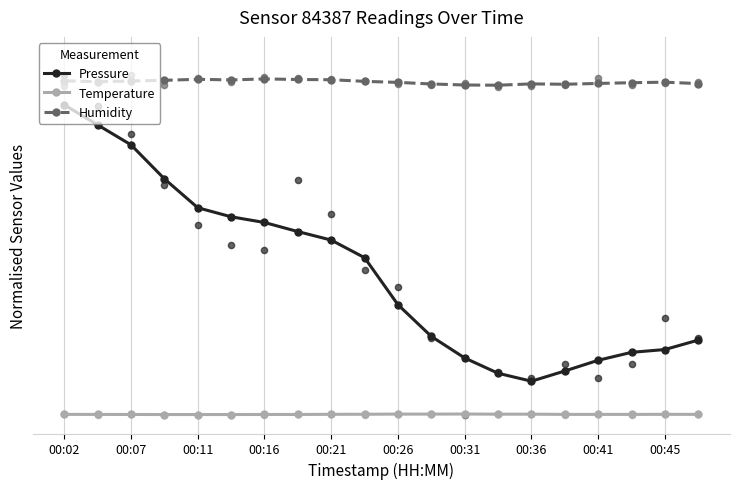

What is the total value across all series at 00:36?

197.2